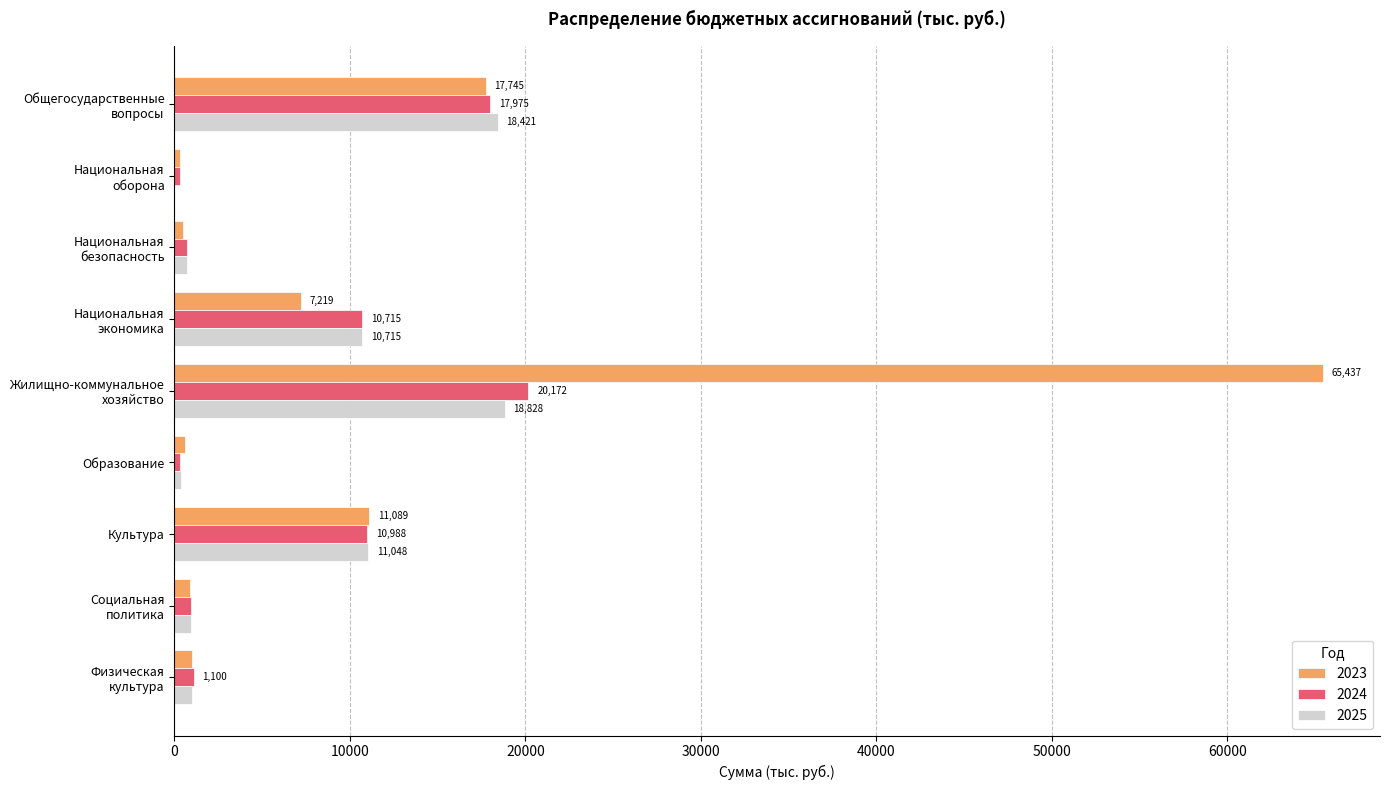

What is the sum of all 2023 values?

104761.7